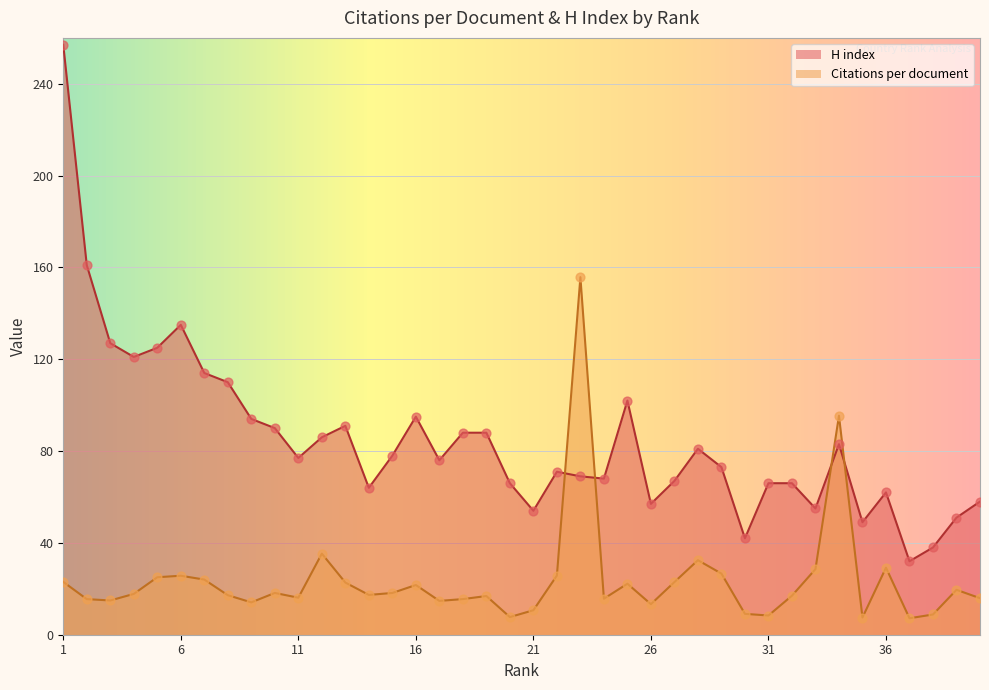

At which category is the sum across all series the highest?

1